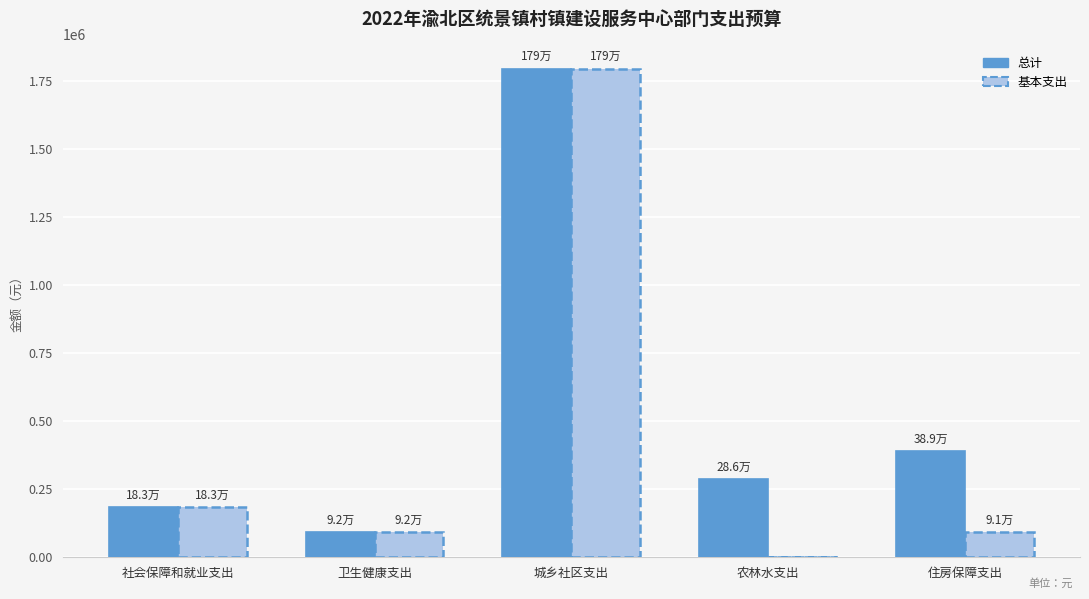

What are all the series names shown in the legend?

总计, 基本支出